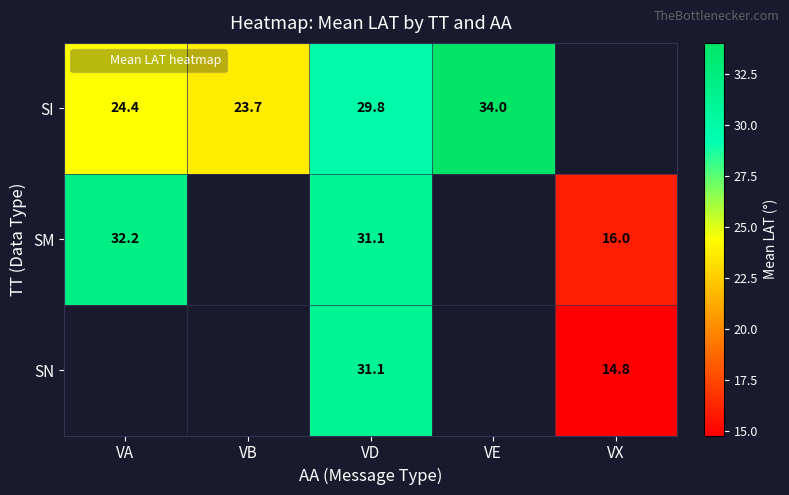

What is the difference between the maximum and minimum values in the SI series?

10.3